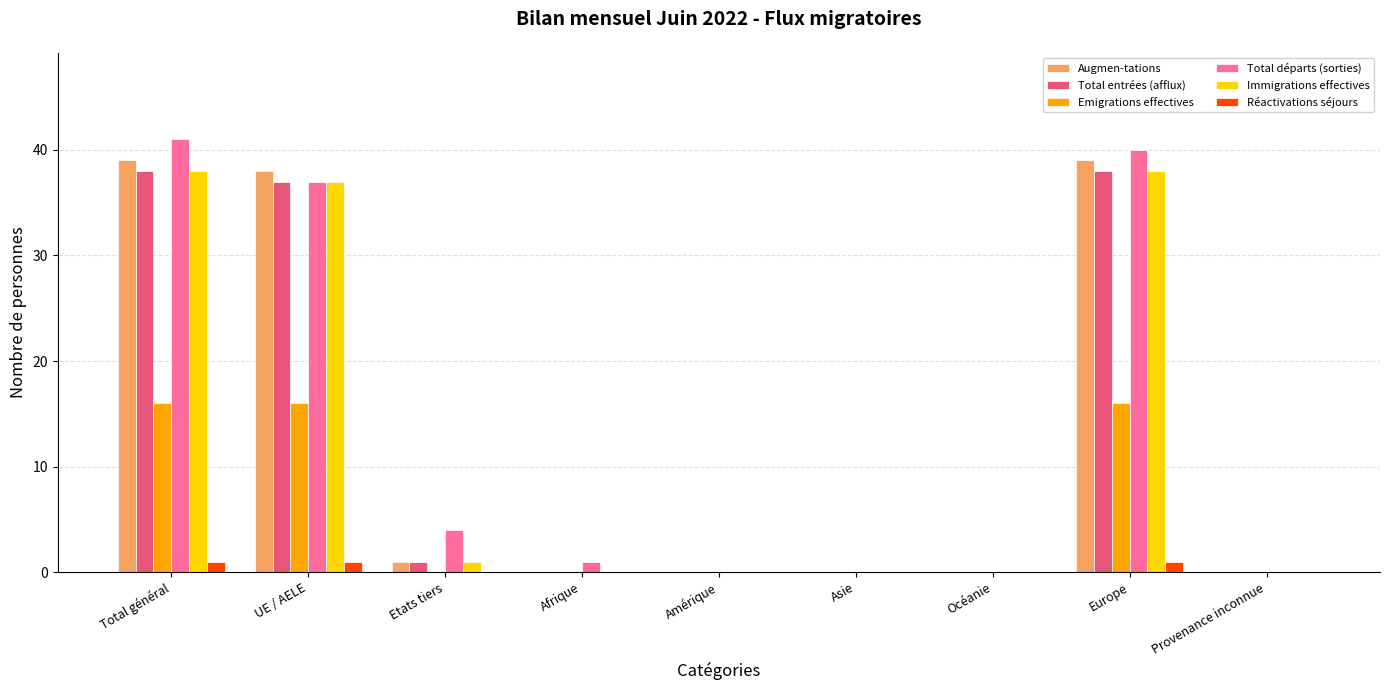

How many series are shown in this chart?

6